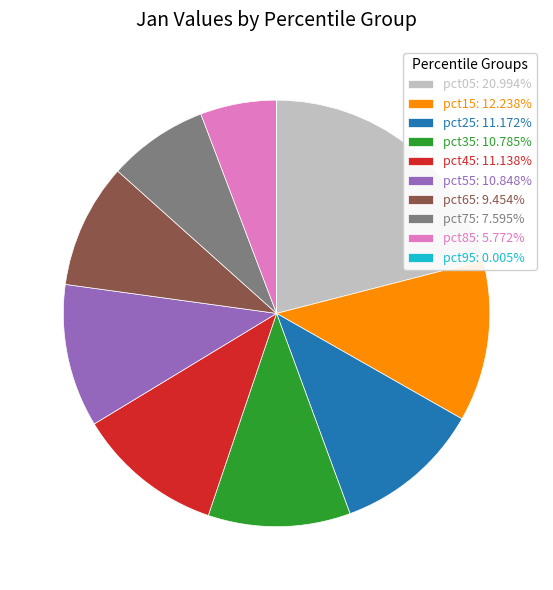

Approximately how many times larger is the value at pct05: 20.994% compared to pct45: 11.138%?

1.9